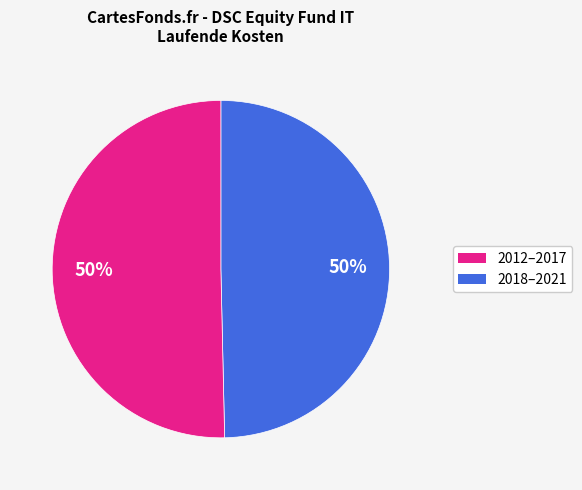

To the nearest percent, what is the average slice percentage?

50%